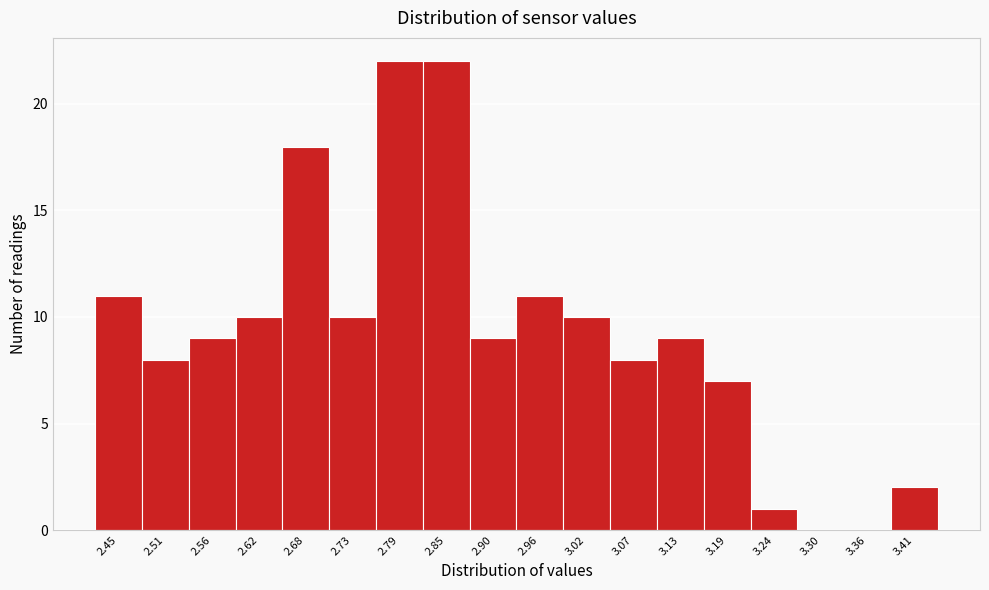

Reading left to right, transcribe all the data shown in this chart.

2.45=11	2.51=8	2.56=9	2.62=10	2.68=18	2.73=10	2.79=22	2.85=22	2.90=9	2.96=11	3.02=10	3.07=8	3.13=9	3.19=7	3.24=1	3.30=0	3.36=0	3.41=2